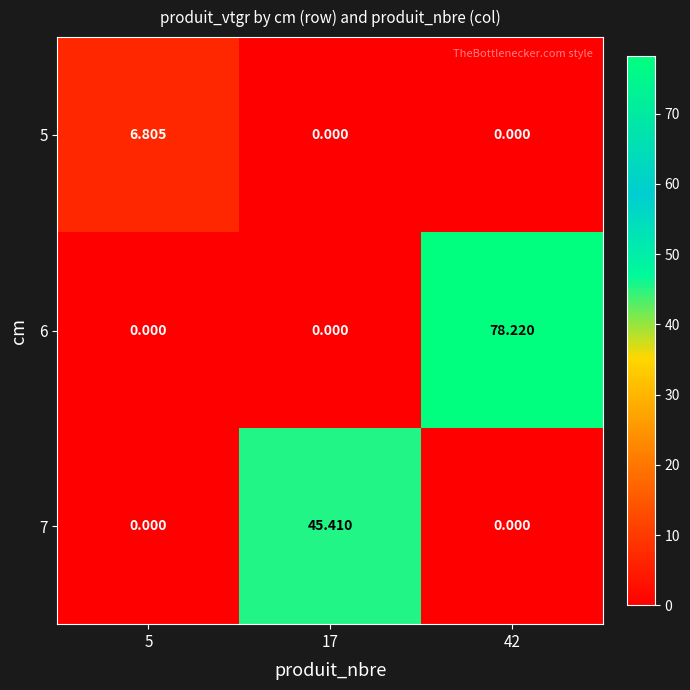

Count the number of data series in this chart.

3